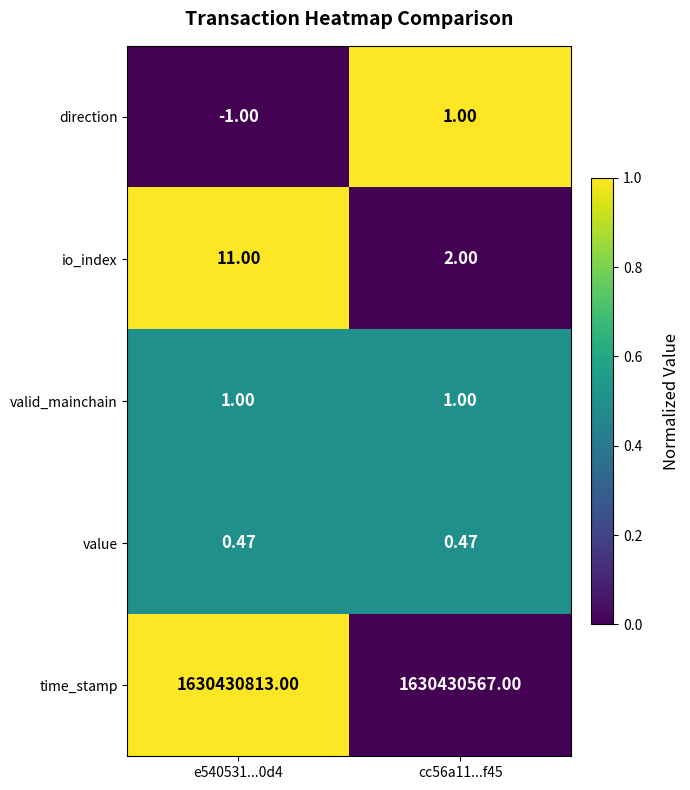

Which series changed the most between e540531...0d4 and cc56a11...f45?

time_stamp